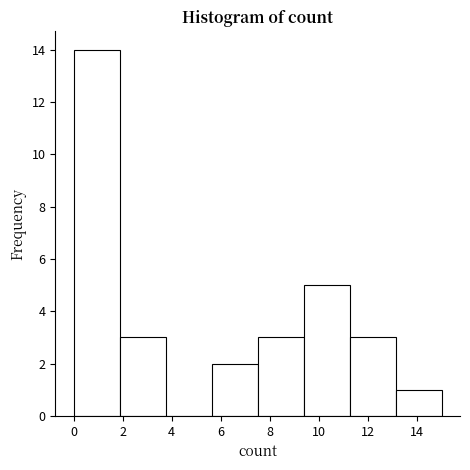

Reading left to right, list every bar in this chart as the range it spans on the x-axis followed by its height. Neither the bar edges nor the heights are printed on the chart, so give them approximately, as read against the axes.

0.0 to 1.8: 14
1.8 to 3.8: 3
3.8 to 5.6: 0
5.6 to 7.6: 2
7.6 to 9.4: 3
9.4 to 11.2: 5
11.2 to 13.2: 3
13.2 to 15.0: 1